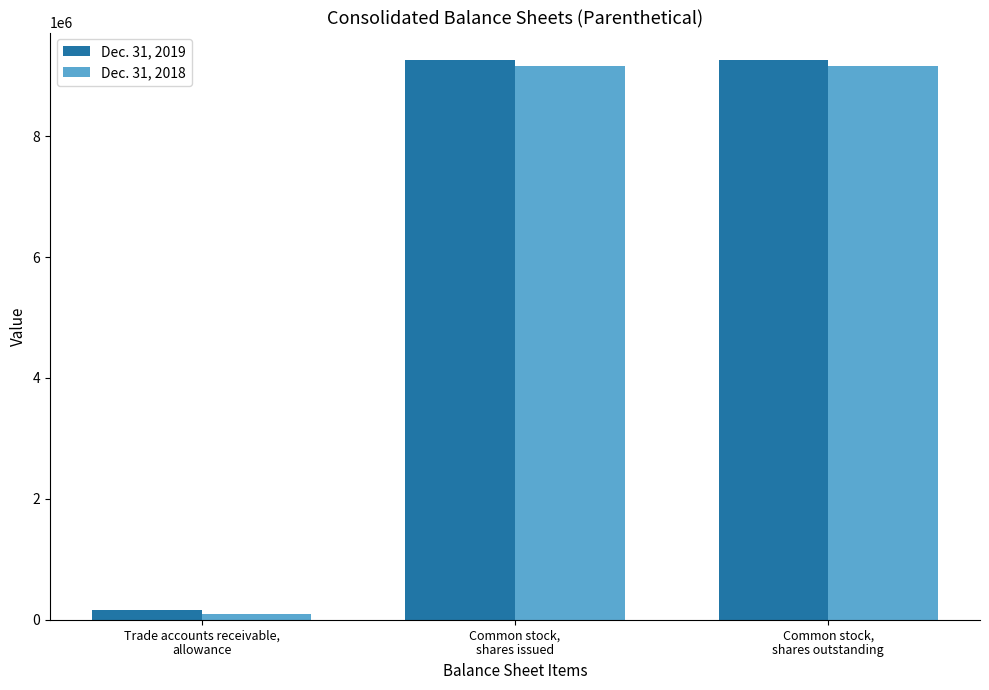

Which series has the widest spread of values?

Dec. 31, 2019